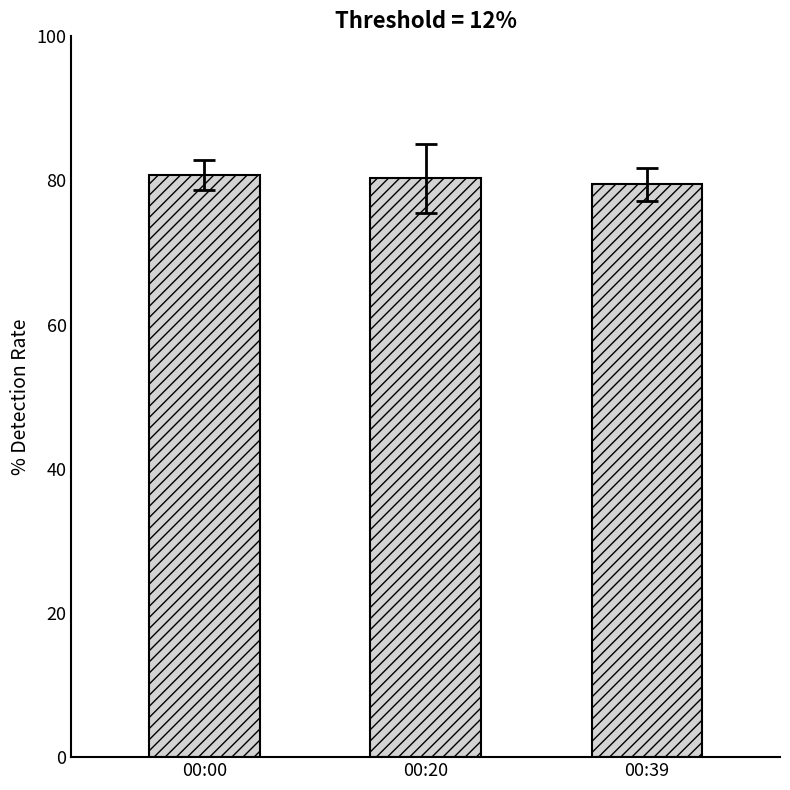

What is the value of the 2nd bar from the left?

80.3